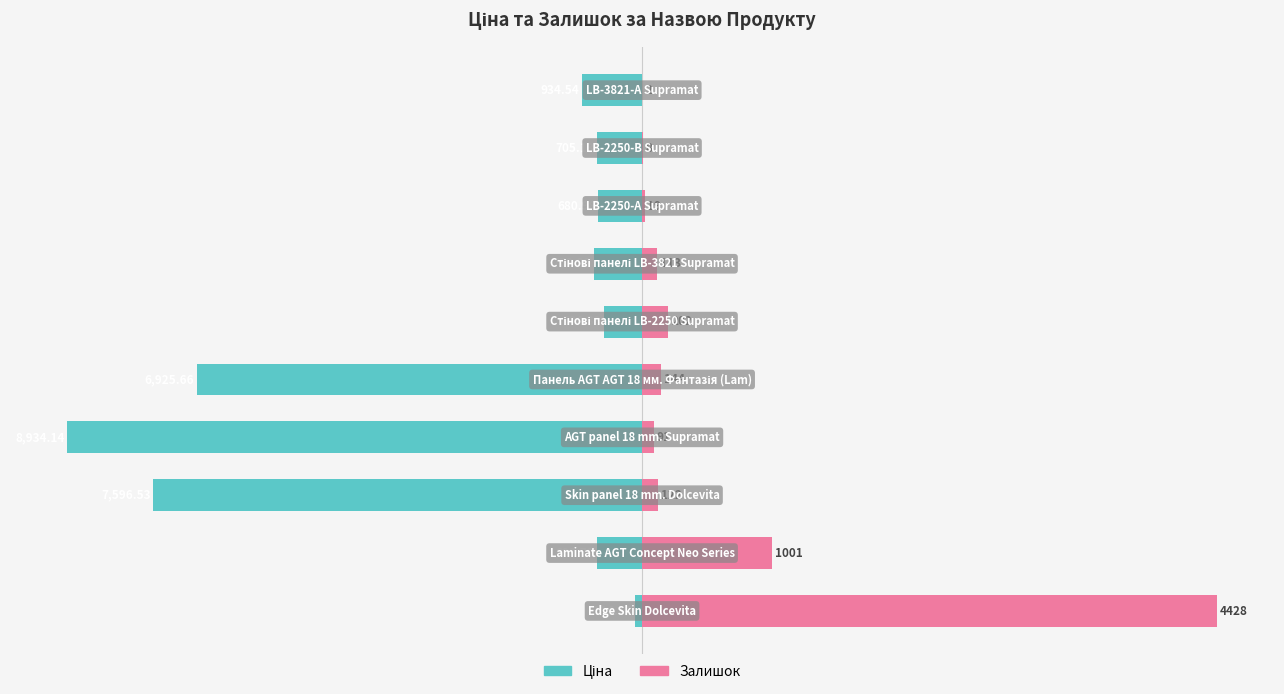

True or false: Залишок has a value of 100.0 at 0.

True